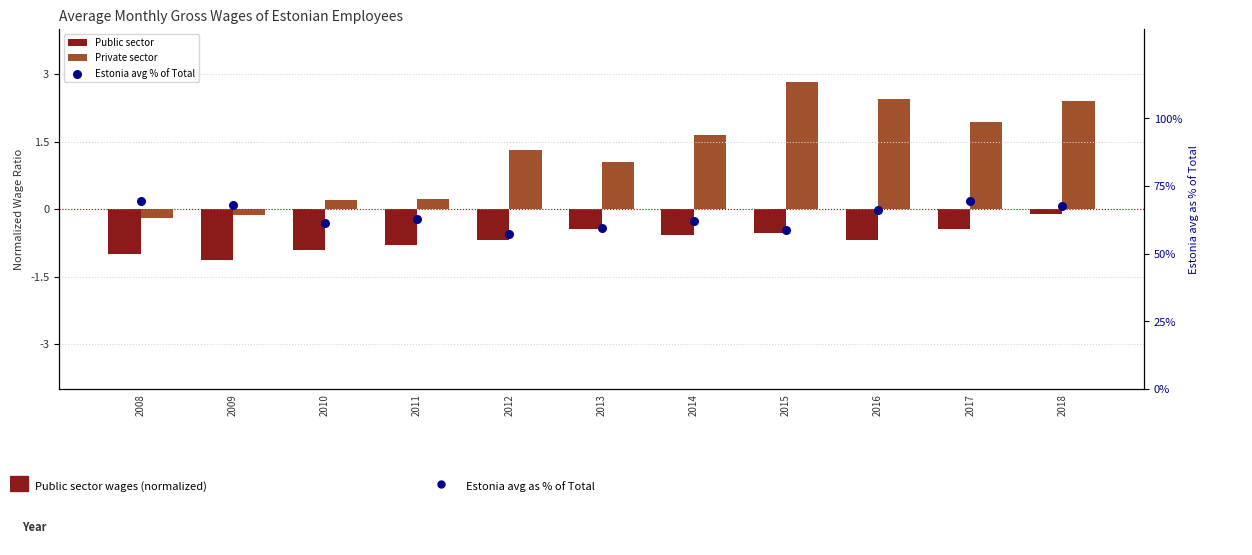

Is the value of Private sector at 2017 greater than the value of Public sector at 2011?

Yes